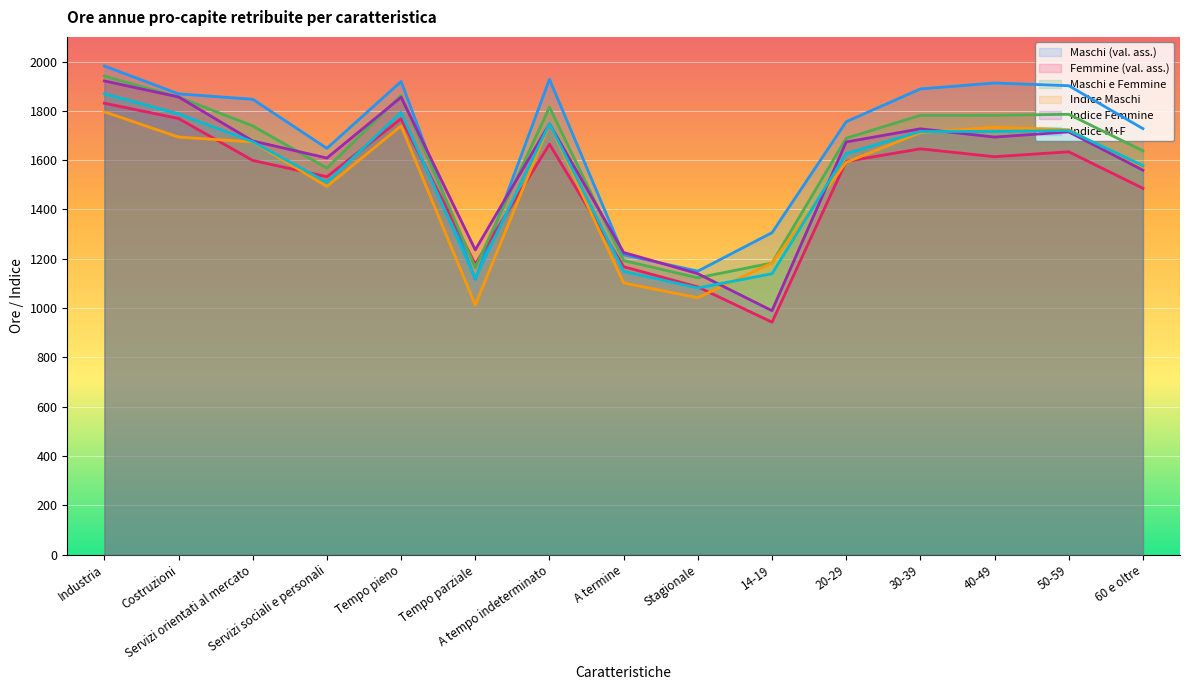

Is it true that Femmine (val. ass.) equals 1014.9 at Servizi orientati al mercato?

False